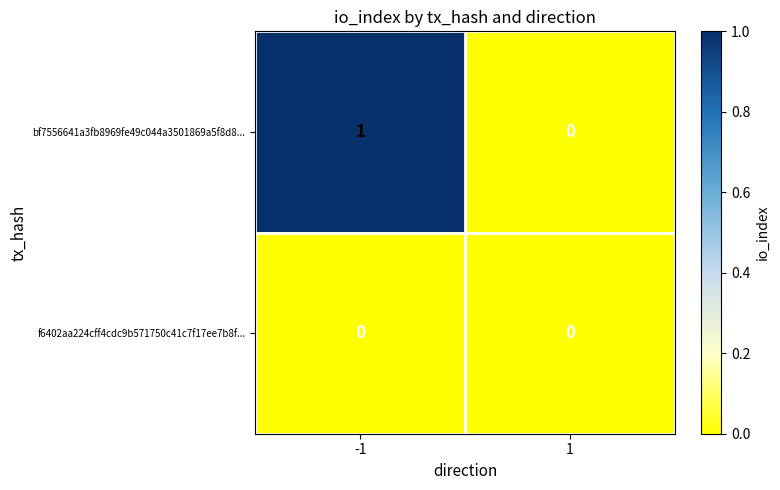

Reading right to left, list all the values displayed in this chart.

bf7556641a3fb8969fe49c044a3501869a5f8d8...: 1=0	-1=1
f6402aa224cff4cdc9b571750c41c7f17ee7b8f...: 1=0	-1=0